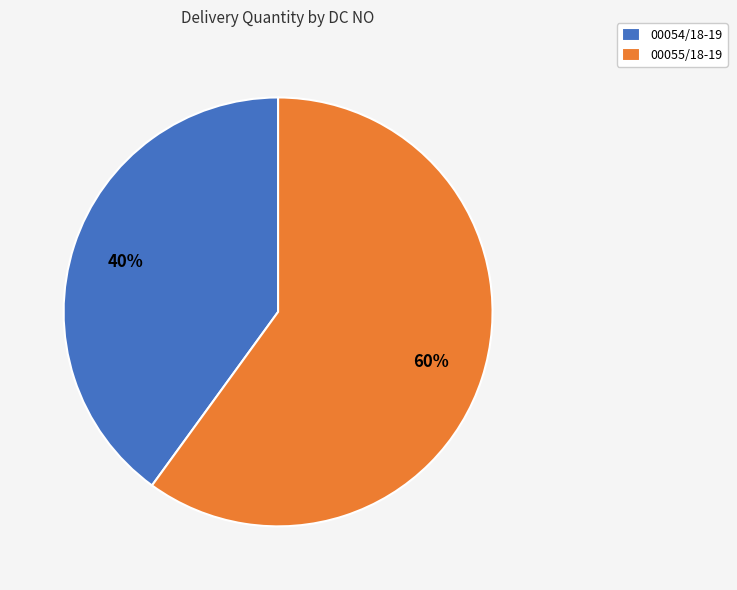

Combined, do 00054/18-19 and 00055/18-19 account for over 50%?

Yes